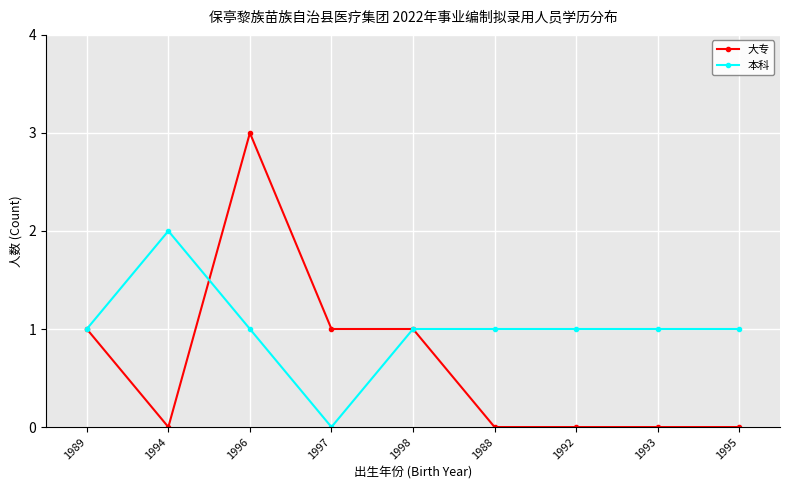

List the series in order of their overall mean, highest first.

本科, 大专